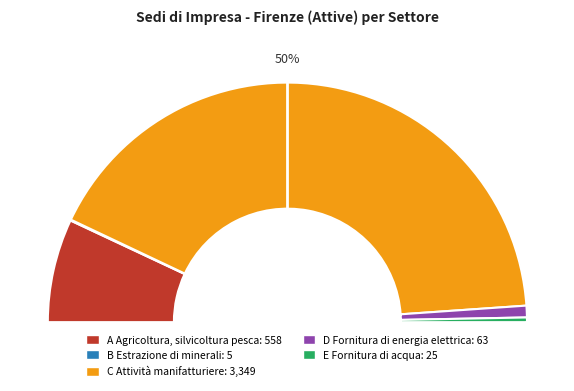

Is it true that E Fornitura di acqua is 1% of the pie?

True